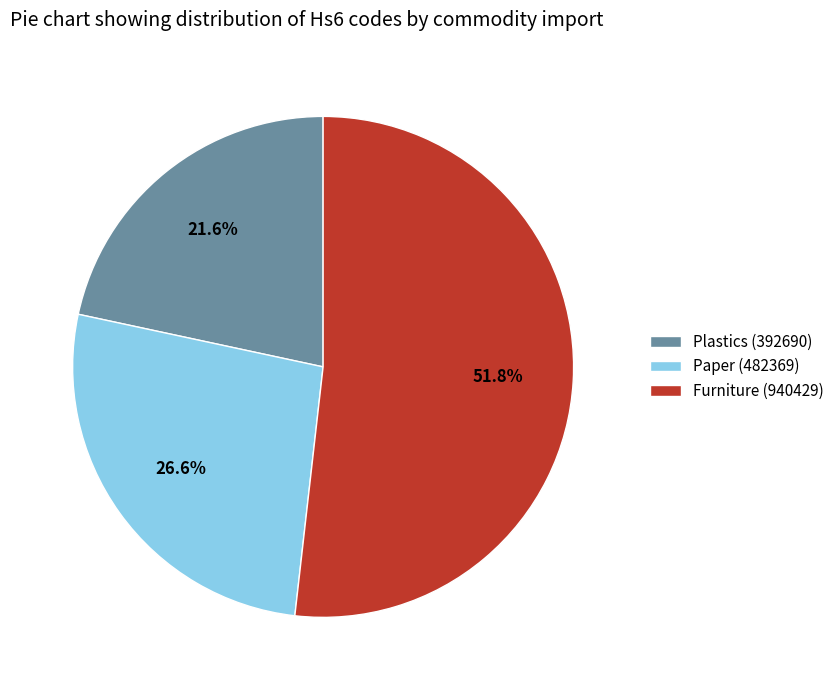

Which has a higher value, Plastics (392690) or Paper (482369)?

Paper (482369)